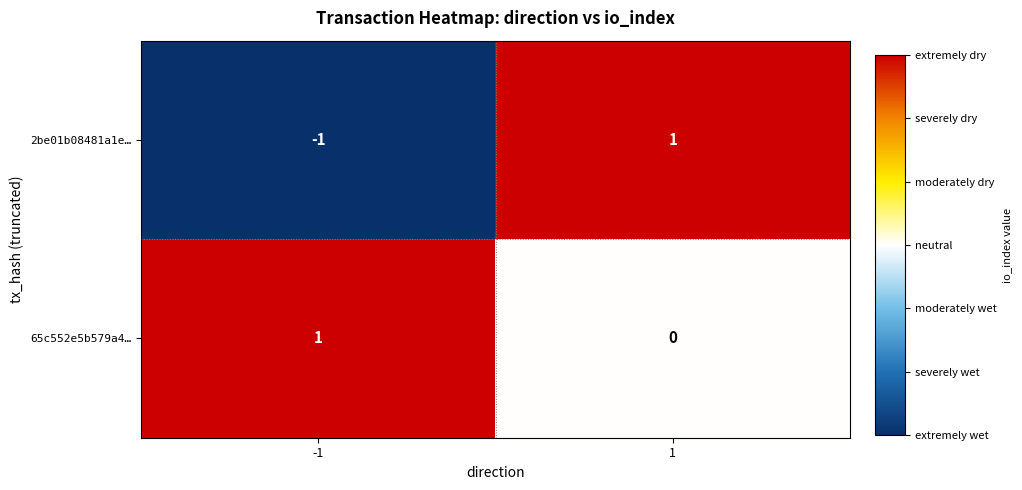

Which series has the widest spread of values?

2be01b08481a1e…